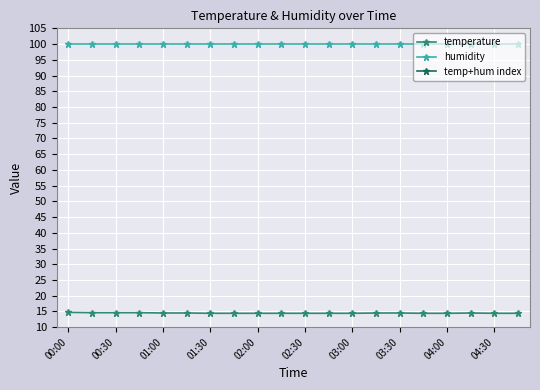

True or false: humidity and temperature intersect in this chart.

False